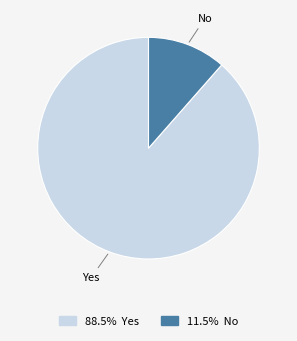

What is the smallest slice in the pie chart?

No